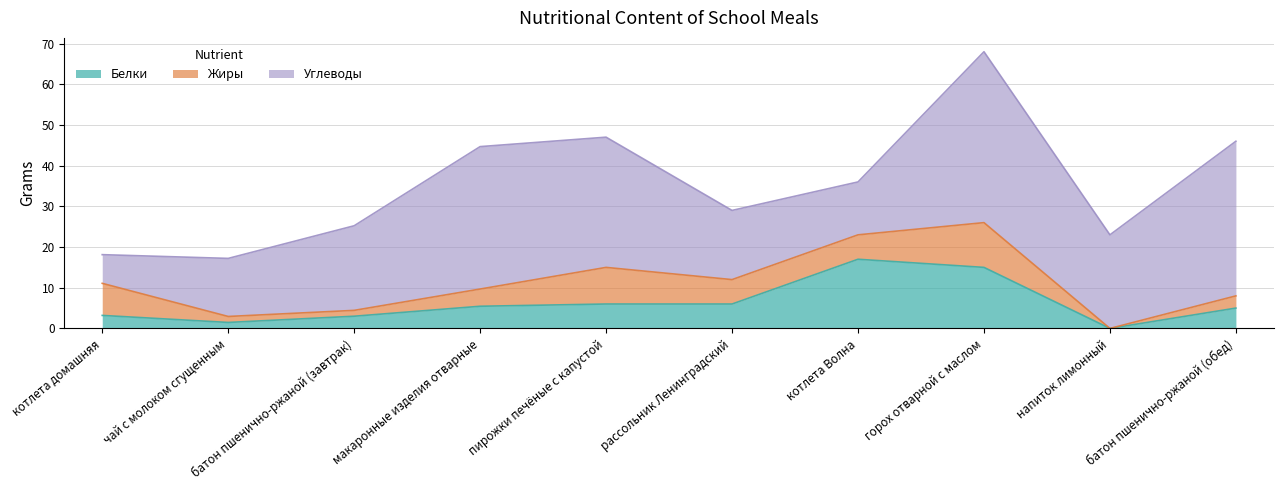

Which series changed the most between рассольник Ленинградский and напиток лимонный?

Белки